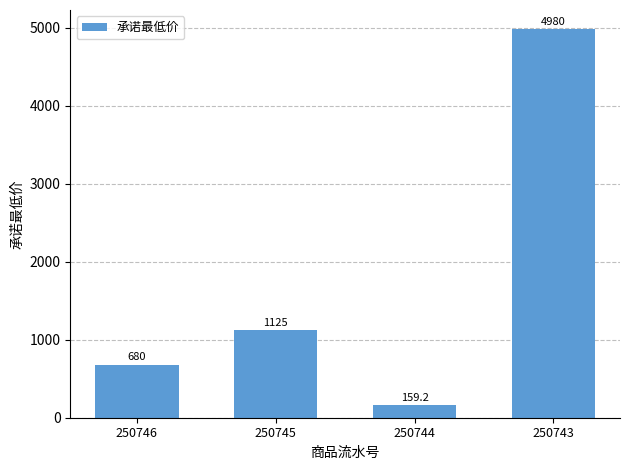

Which category has the lowest value across all series?

250744